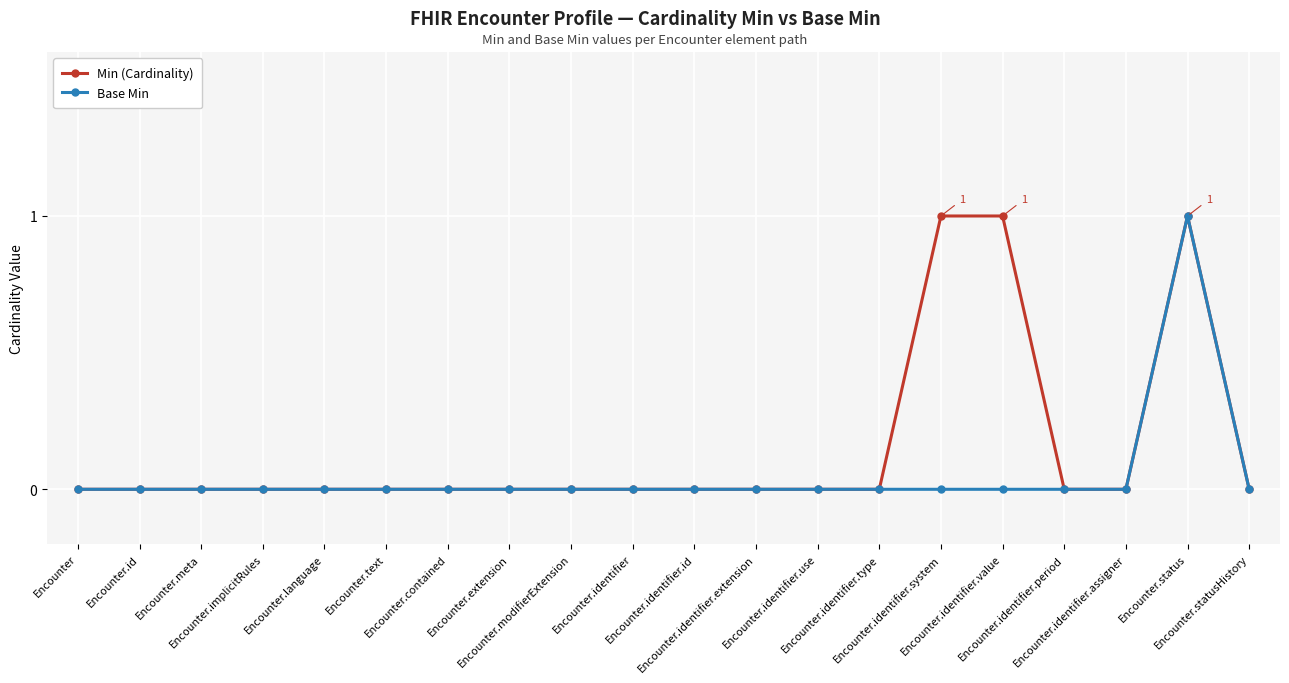

What are all the series names shown in the legend?

Min (Cardinality), Base Min